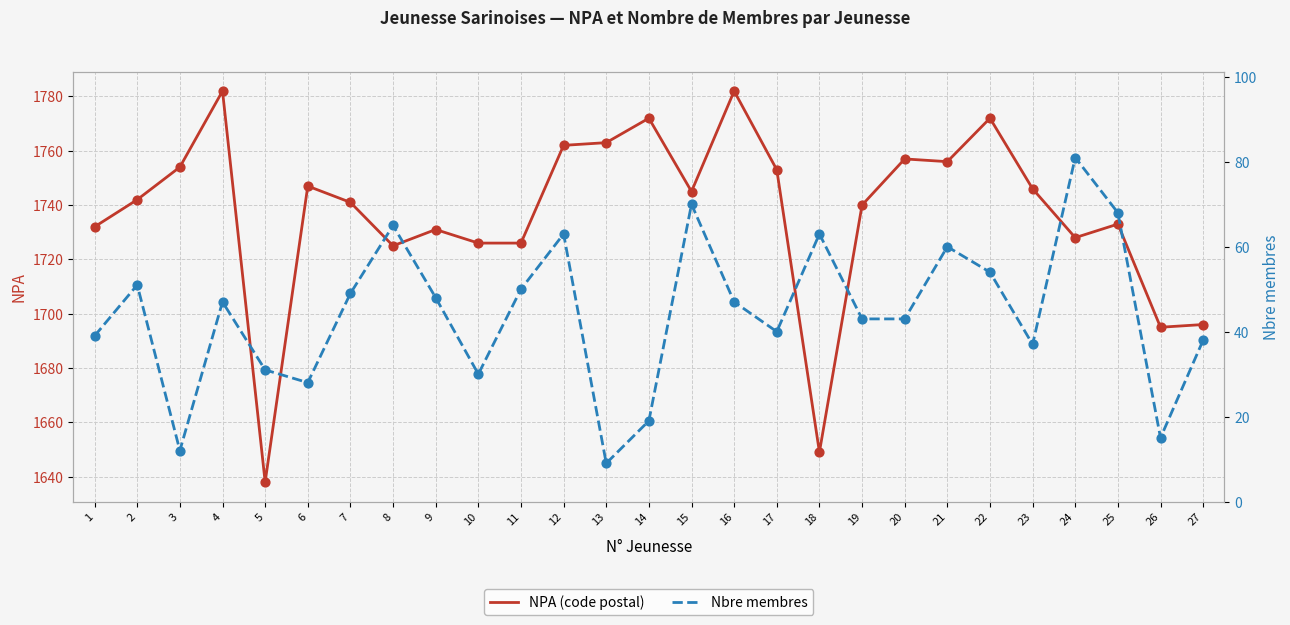

What is the total value across all series at 12?

1825